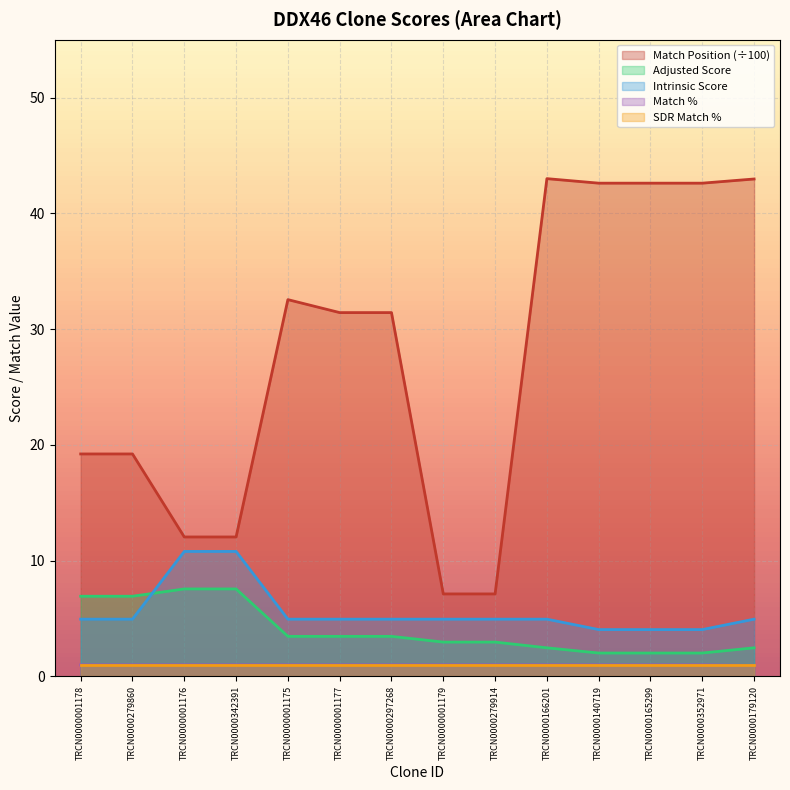

At which label does Adjusted Score first exceed 3?

TRCN0000001178